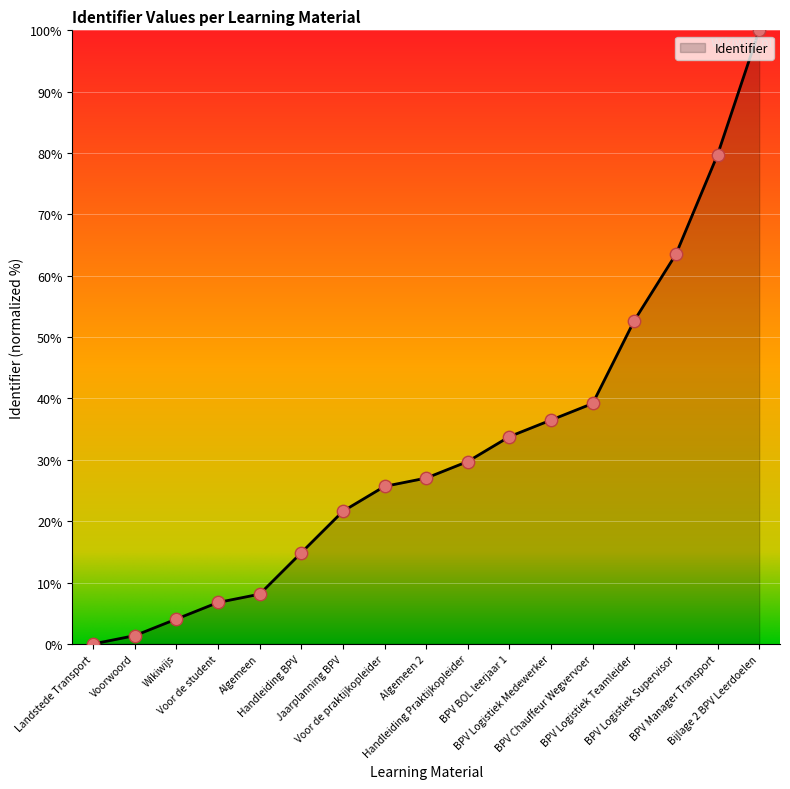

What is the ratio of the value at Voor de praktijkopleider to the value at Voorwoord?

19.0